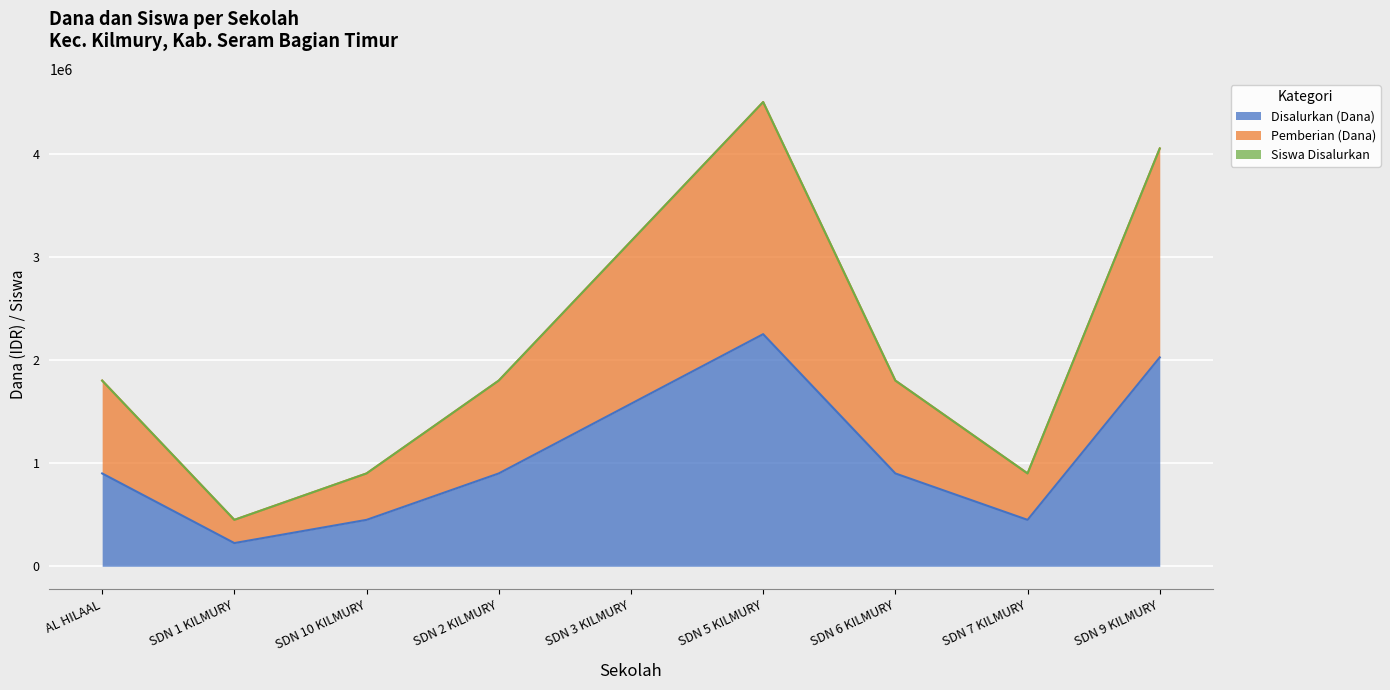

What are all the series names shown in the legend?

Disalurkan (Dana), Pemberian (Dana), Siswa Disalurkan